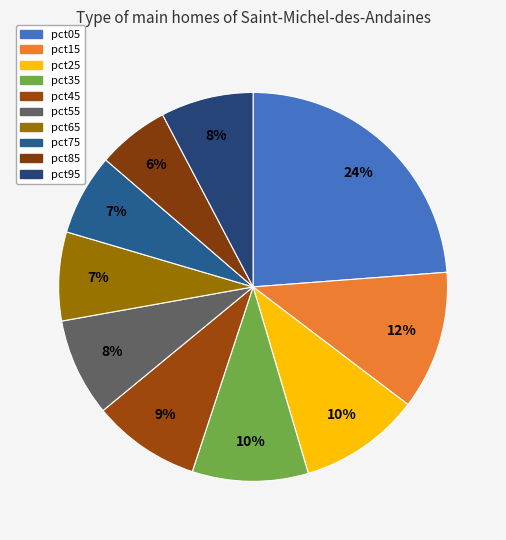

How many slices are in this pie chart?

10